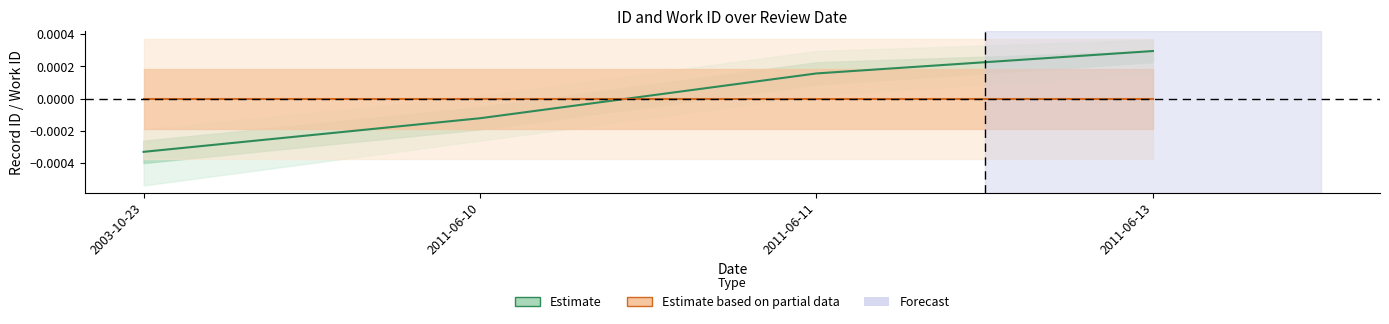

List the labels in order of value, smallest first.

2003-10-23, 2011-06-10, 2011-06-11, 2011-06-13